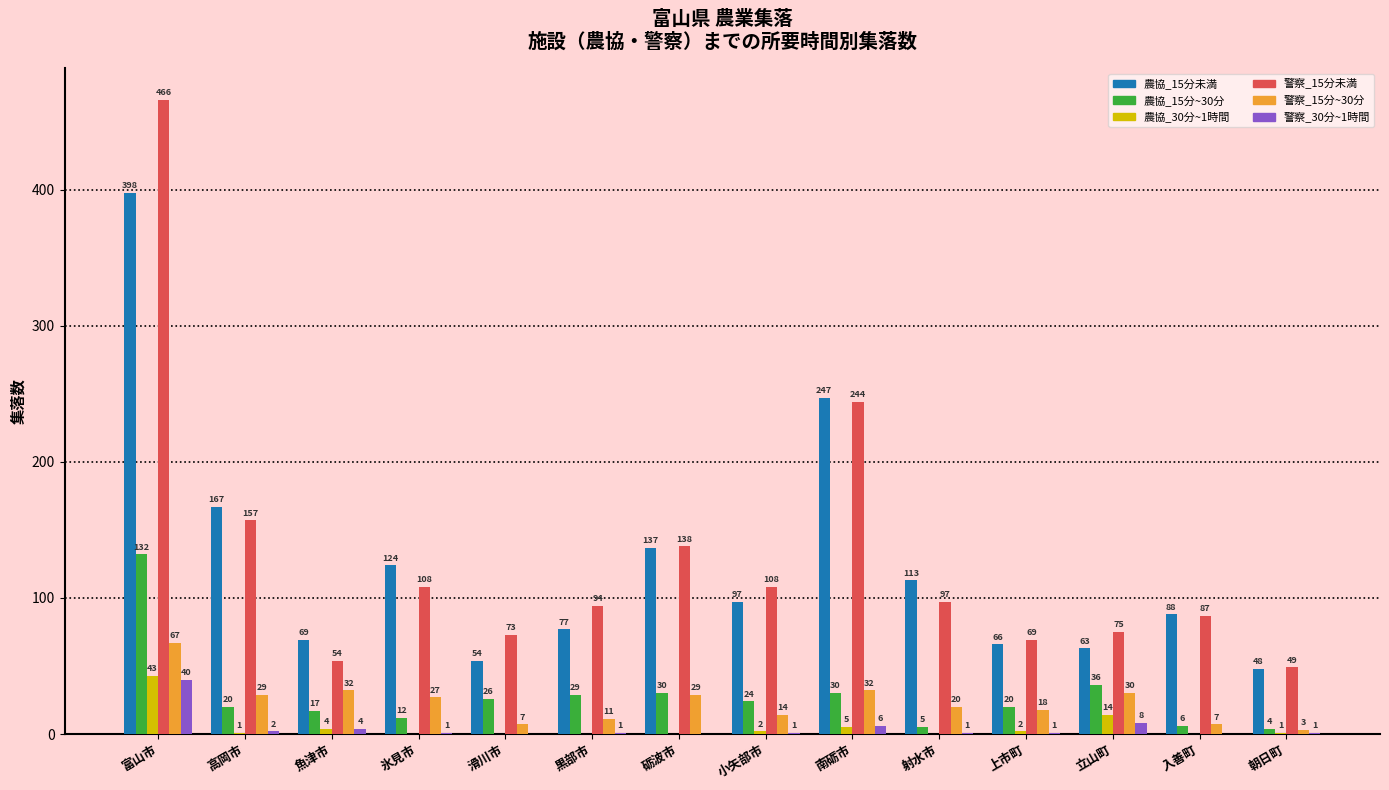

Are the bars horizontal?

No